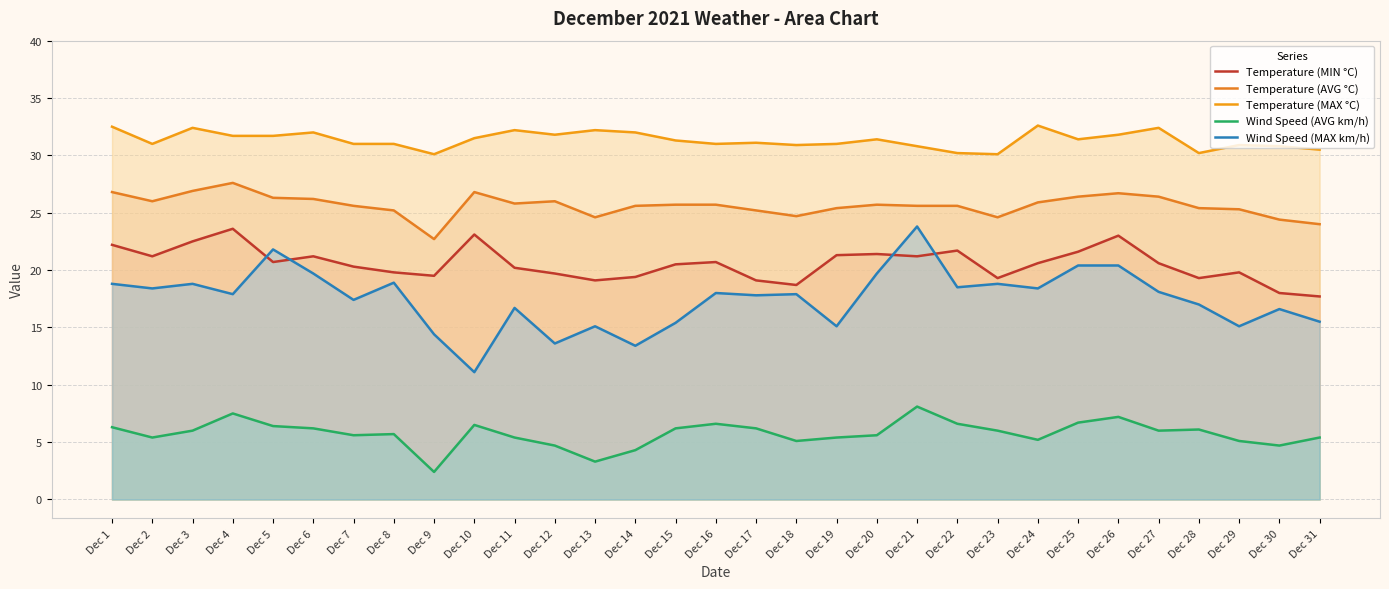

How many data points does each series have?

31